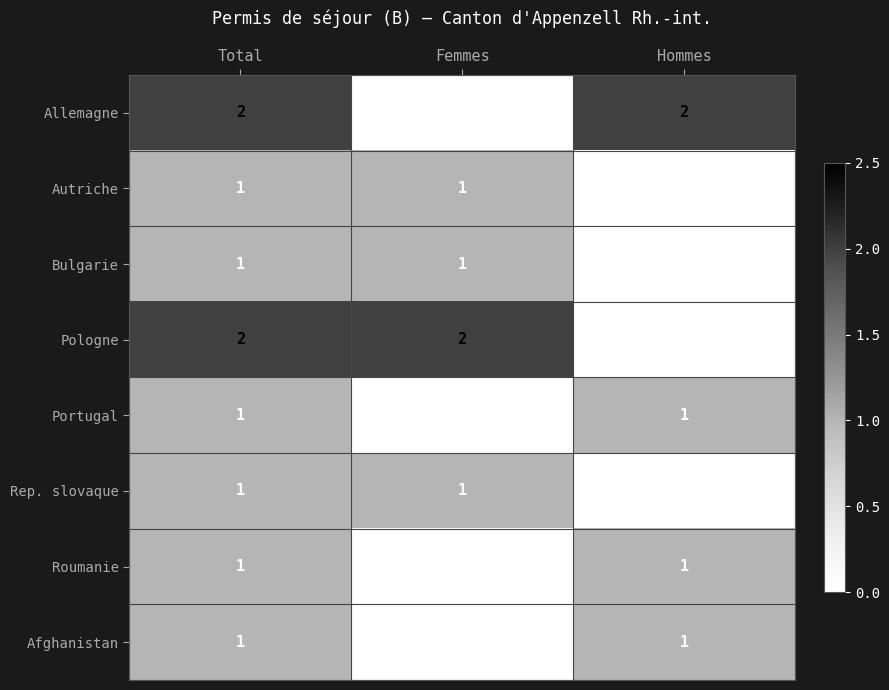

What is the difference between the highest and lowest values at Total?

1